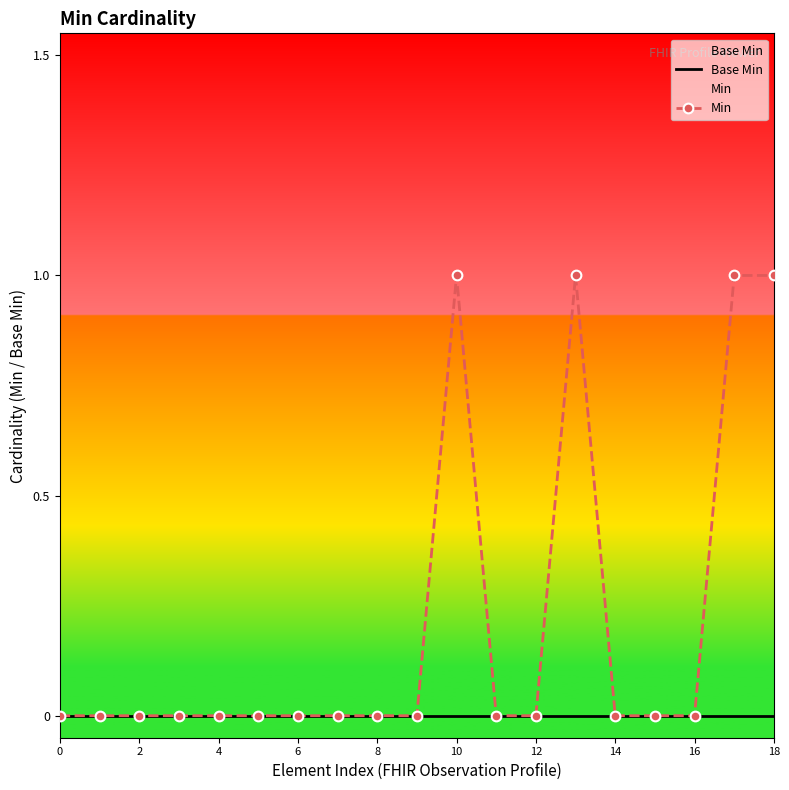

What are all the series names shown in the legend?

Base Min, Min